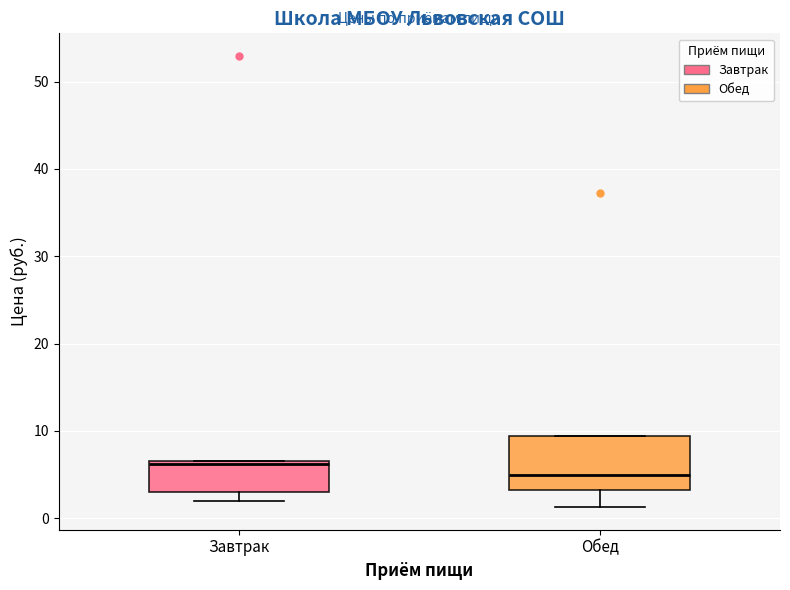

Which box has the highest median line?

Завтрак